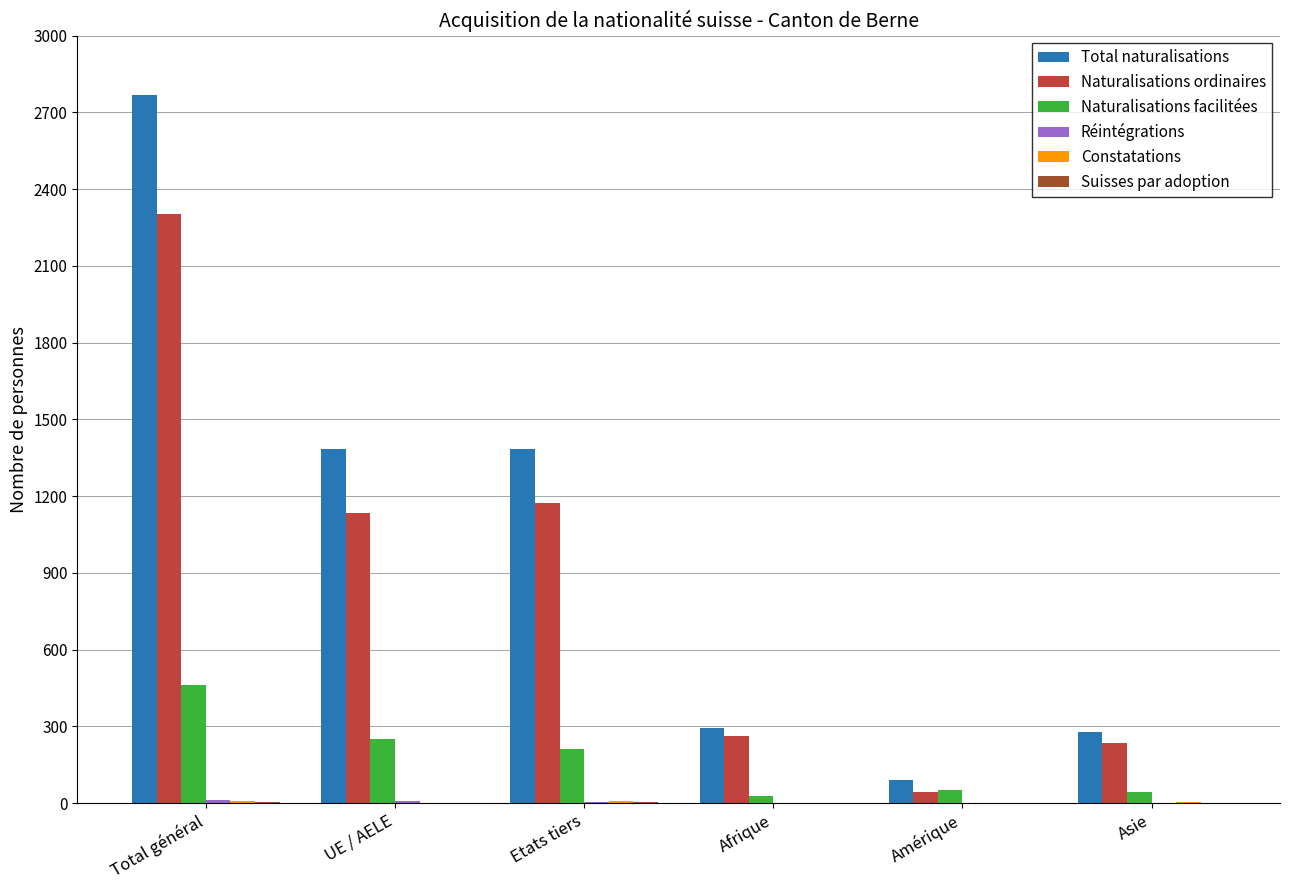

Is the value of Naturalisations facilitées at Etats tiers greater than the value of Naturalisations ordinaires at Etats tiers?

No